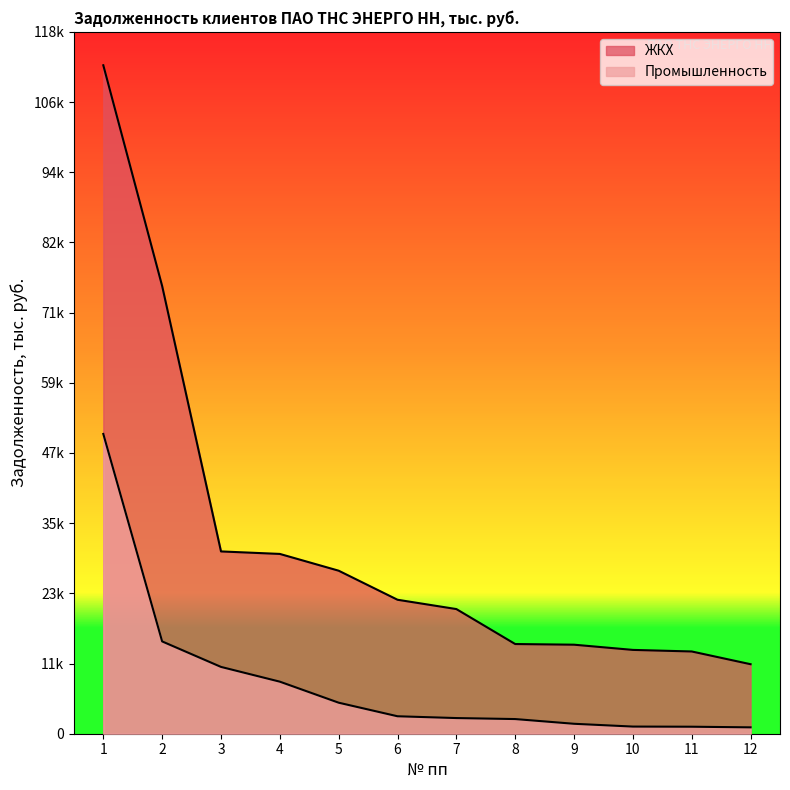

Which series has the largest range (max minus min)?

ЖКХ